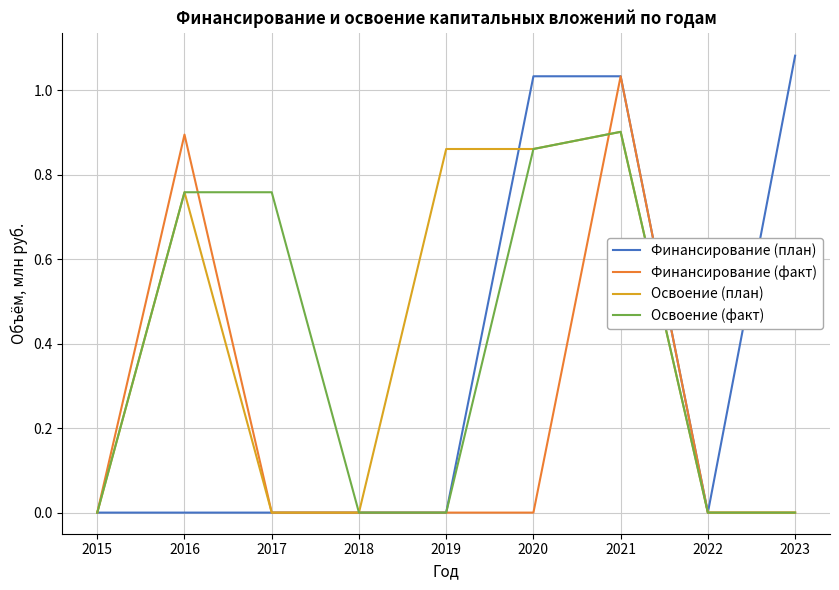

Between 2017 and 2019, which series saw the biggest shift?

Освоение (план)